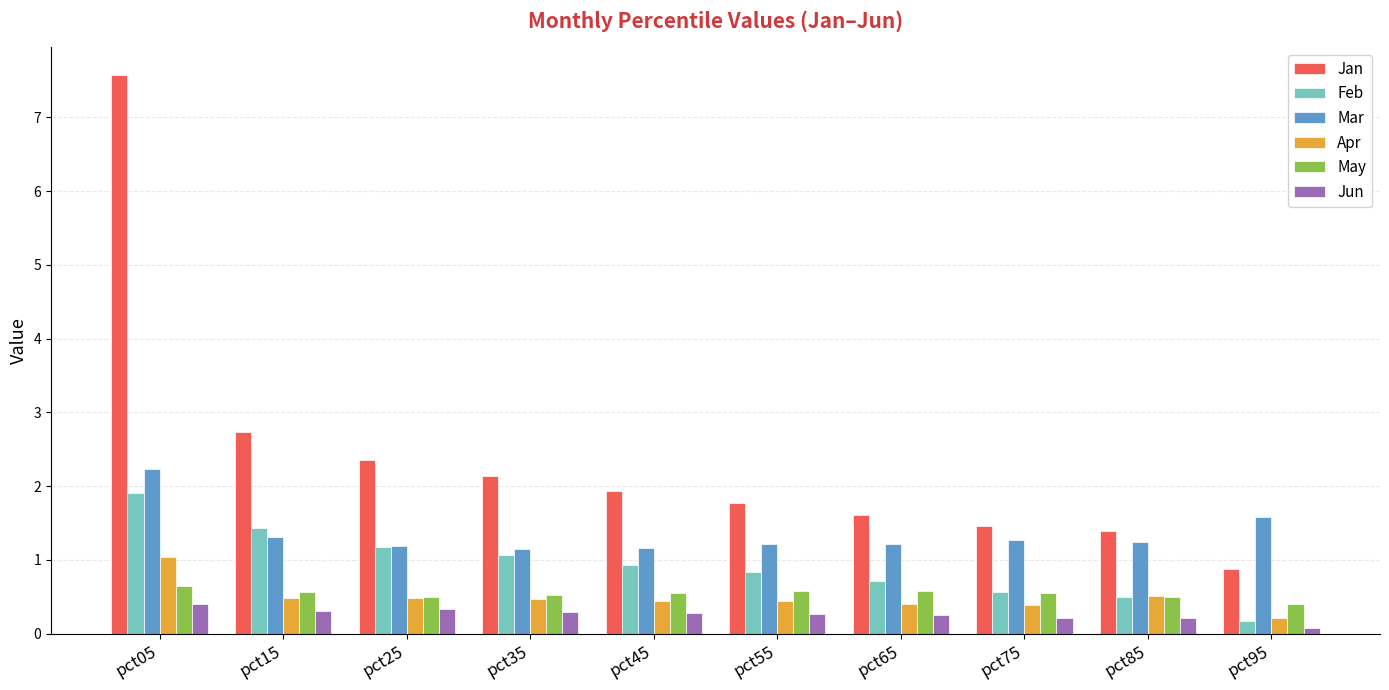

What is the highest value of the Mar series?

2.2